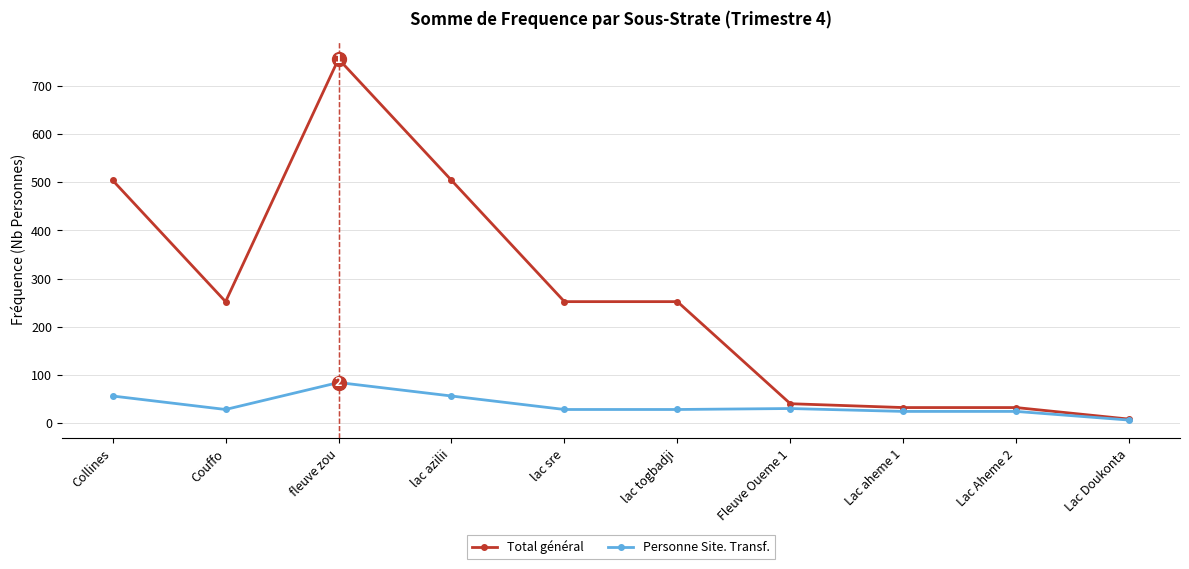

The Total général series shows 427 at Couffo. True or false?

False